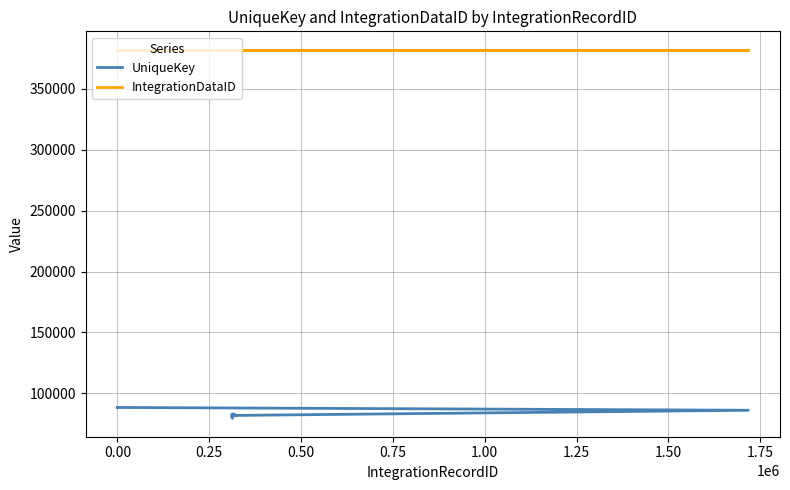

What is the smallest value displayed?

79542